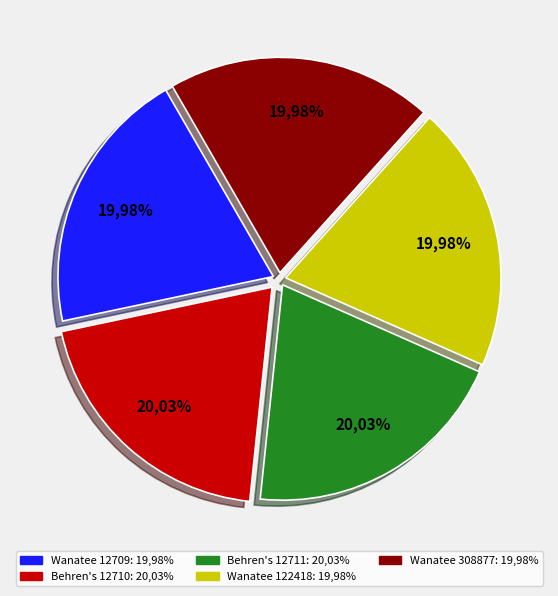

Rank the categories by value from lowest to highest.

Wanatee County Park (122418), Wanatee County Park (12709), Wanatee County Park (308877), Behren's Pond (12710), Behren's Pond (12711)